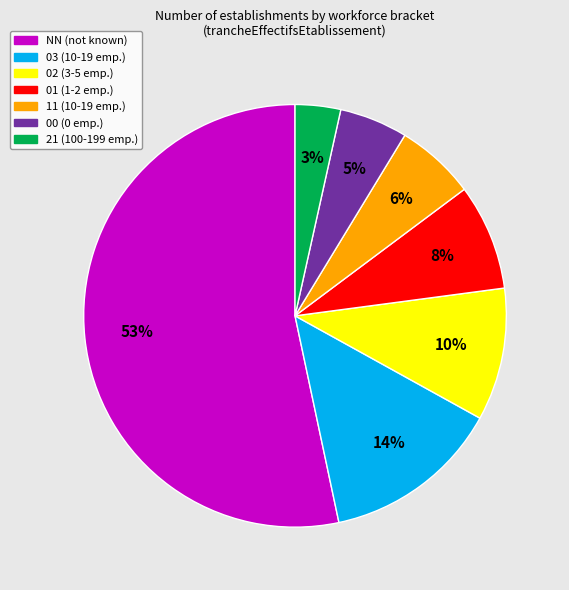

To the nearest percent, what is the average slice percentage?

14%